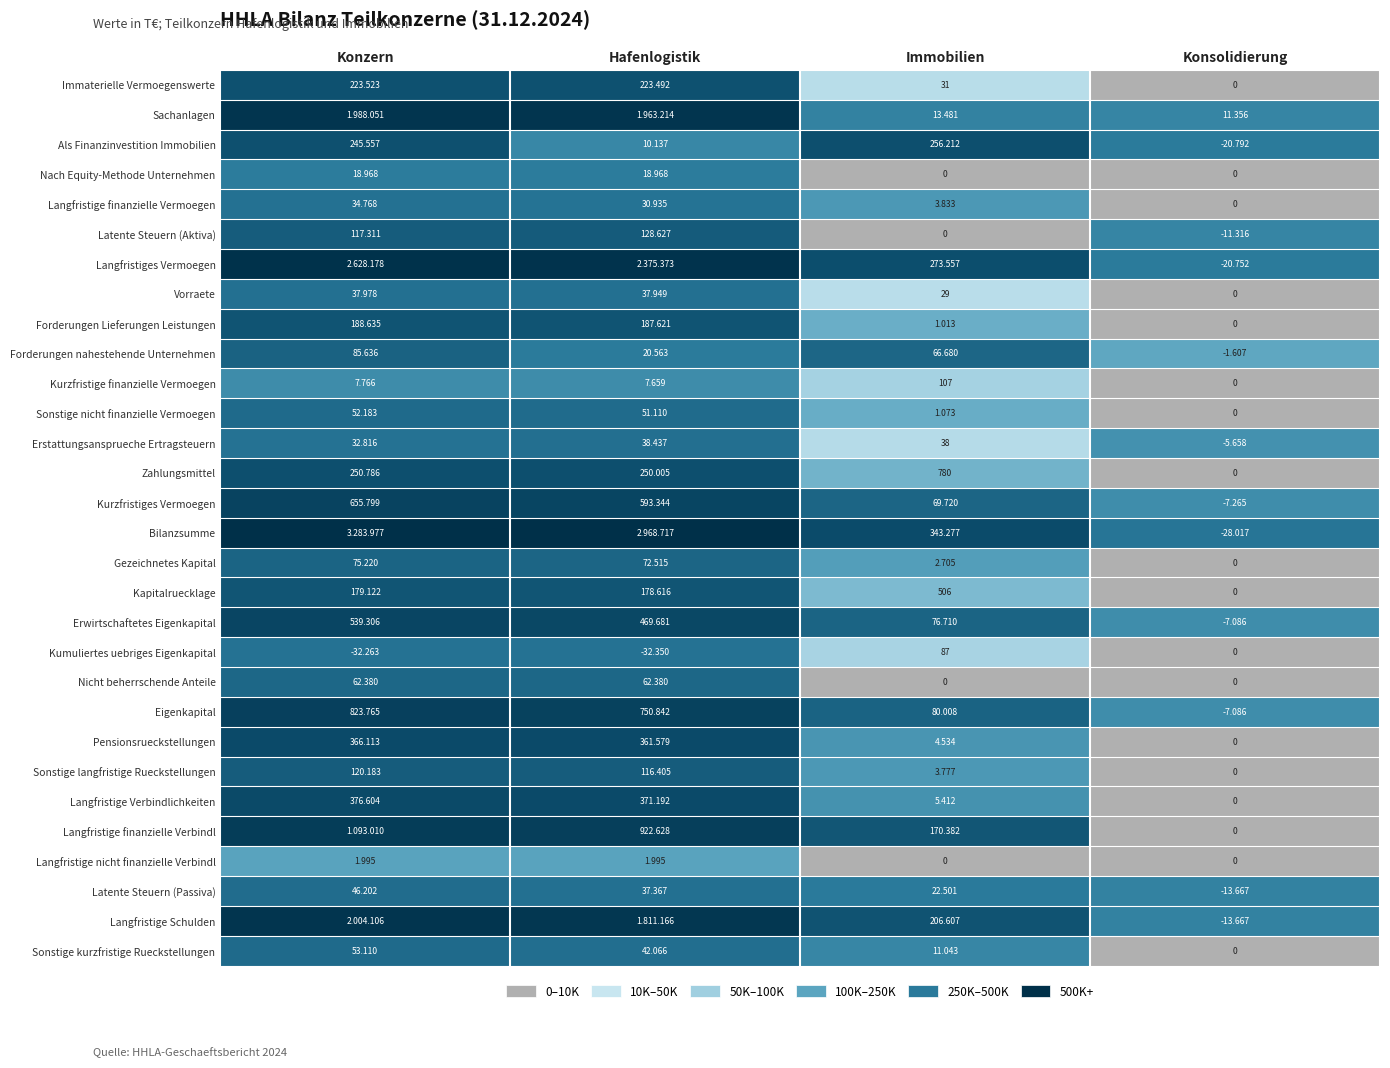

Is the value of Gezeichnetes Kapital at Hafenlogistik greater than the value of Forderungen Lieferungen Leistungen at Hafenlogistik?

No